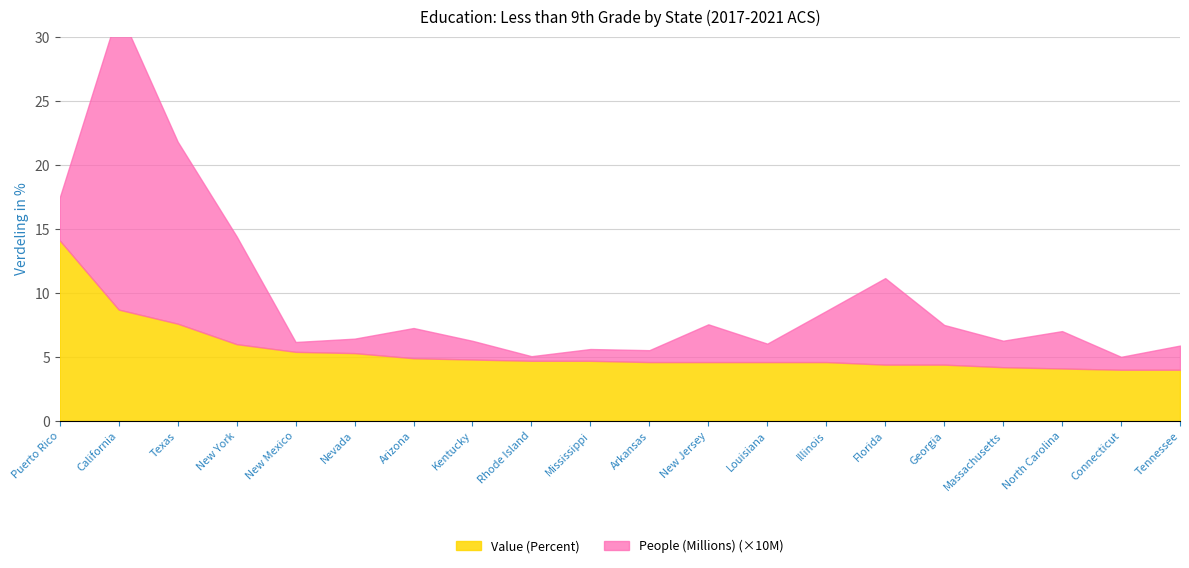

Reading left to right, transcribe all the data shown in this chart.

Value (Percent): Puerto Rico=14.1	California=8.7	Texas=7.6	New York=6.0	New Mexico=5.4	Nevada=5.3	Arizona=4.9	Kentucky=4.8	Rhode Island=4.7	Mississippi=4.7	Arkansas=4.6	New Jersey=4.6	Louisiana=4.6	Illinois=4.6	Florida=4.4	Georgia=4.4	Massachusetts=4.2	North Carolina=4.1	Connecticut=4.0	Tennessee=4.0
People (Millions): Puerto Rico=0.3	California=2.3	Texas=1.4	New York=0.8	New Mexico=0.1	Nevada=0.1	Arizona=0.2	Kentucky=0.1	Rhode Island=0.0	Mississippi=0.1	Arkansas=0.1	New Jersey=0.3	Louisiana=0.1	Illinois=0.4	Florida=0.7	Georgia=0.3	Massachusetts=0.2	North Carolina=0.3	Connecticut=0.1	Tennessee=0.2